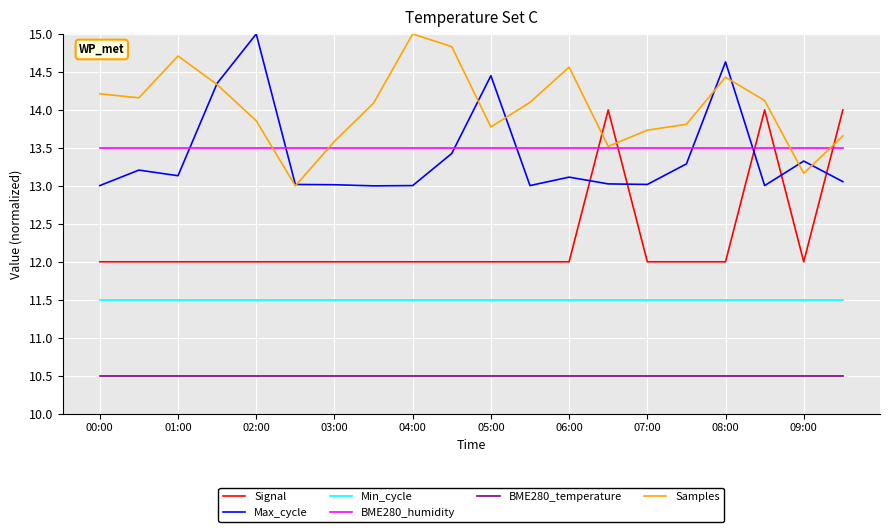

How many times do BME280_humidity and Signal cross each other?

5